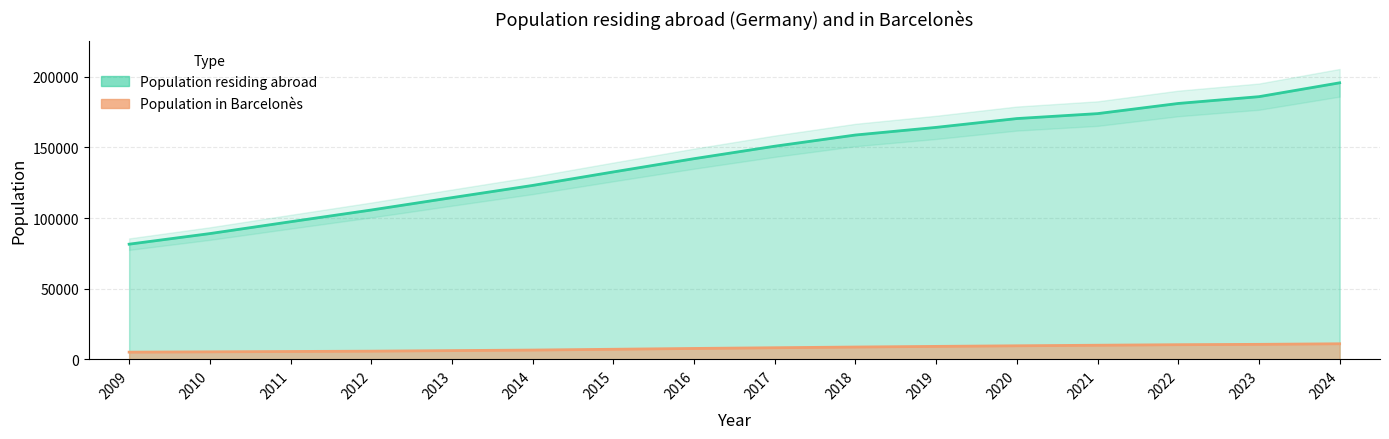

How many categories are shown in the chart?

16